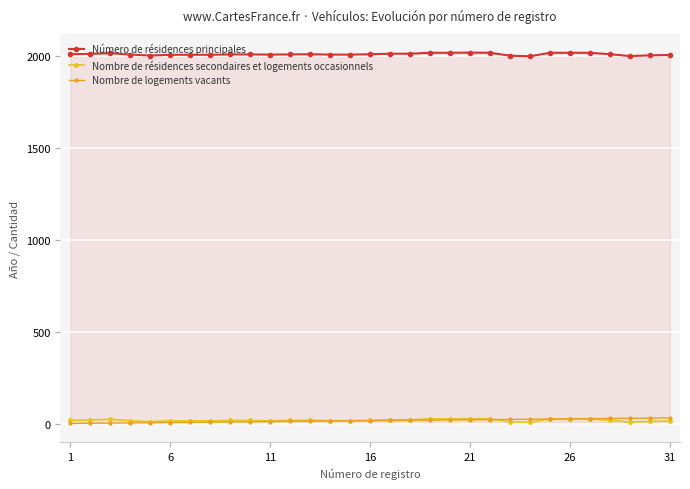

How many lines are shown in the chart?

3